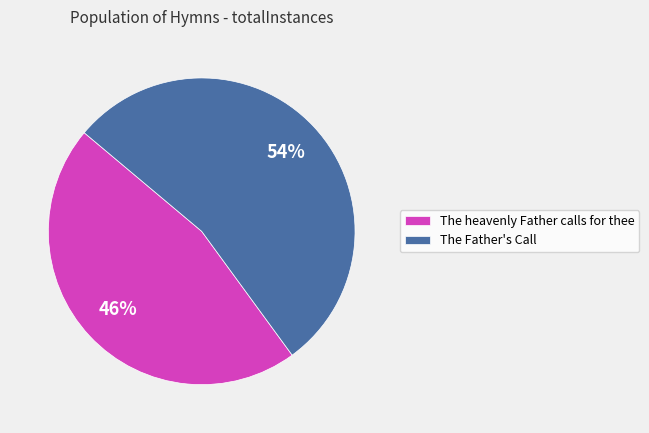

Does any single category account for the majority?

Yes